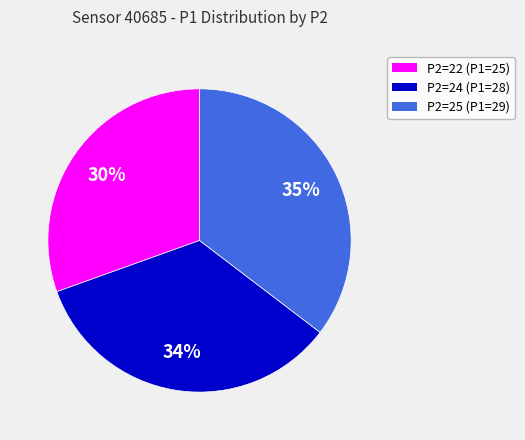

Does any single category account for the majority?

No